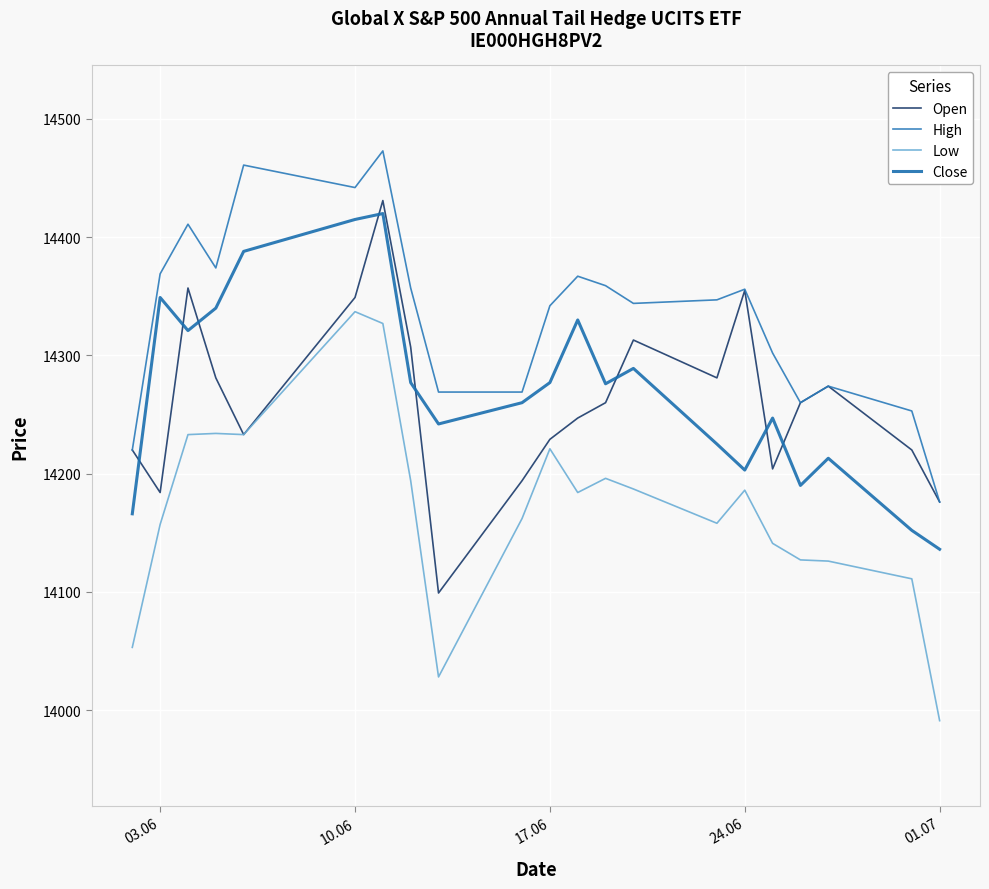

True or false: High and Low intersect in this chart.

False